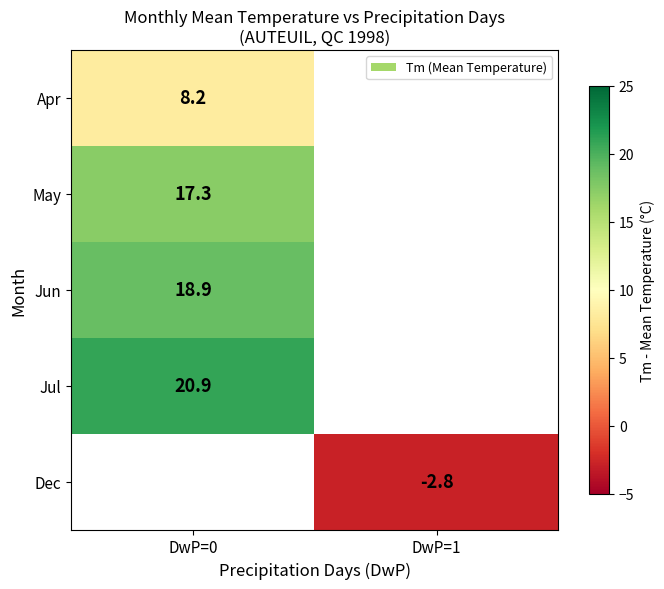

The value of Apr at DwP=0 is 8.2. True or false?

True